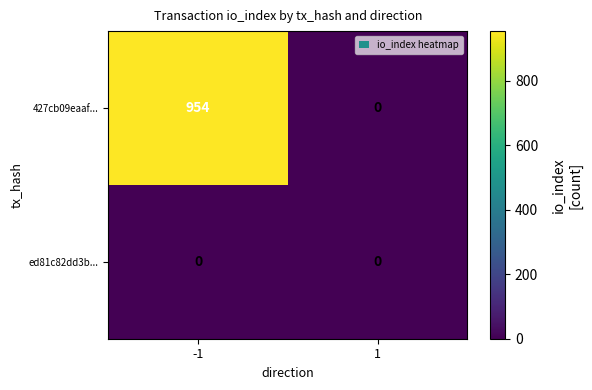

At which category is the sum across all series the highest?

-1